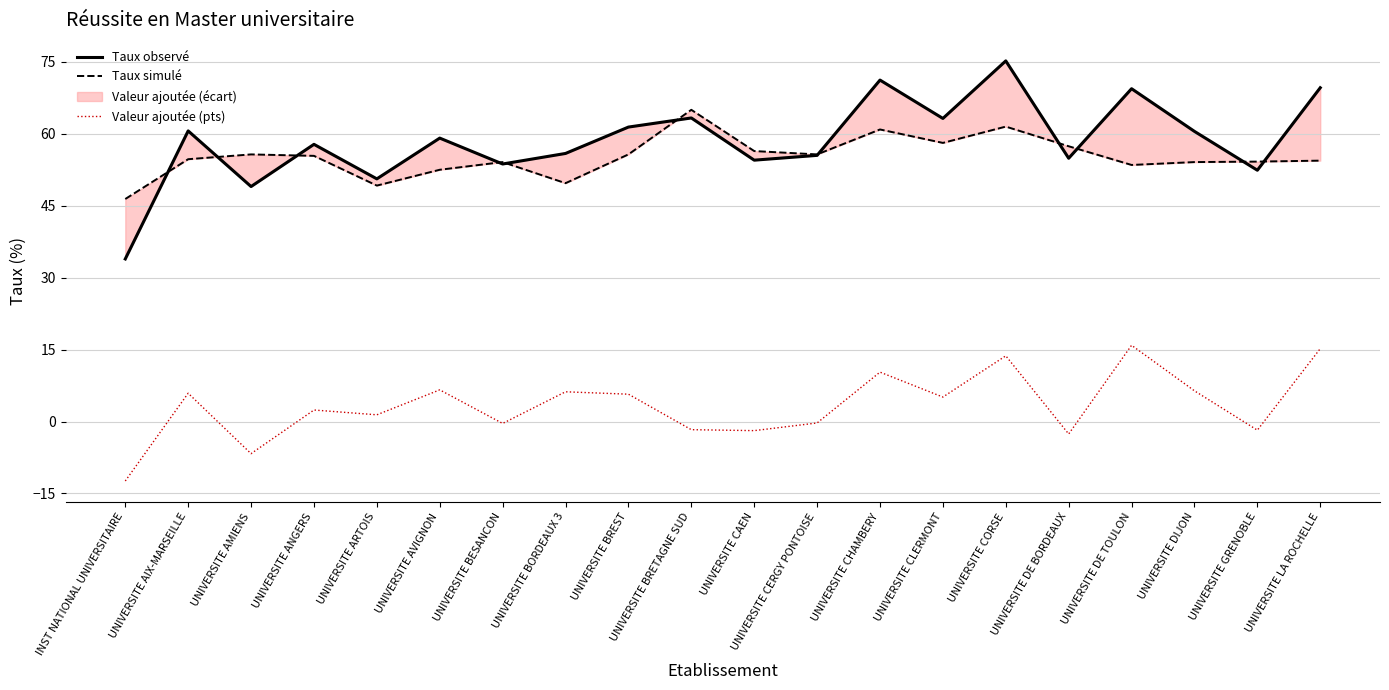

Reading left to right, transcribe all the data shown in this chart.

Taux observé: INST NATIONAL UNIVERSITAIRE=33.9	UNIVERSITE AIX-MARSEILLE=60.6	UNIVERSITE AMIENS=49.0	UNIVERSITE ANGERS=57.8	UNIVERSITE ARTOIS=50.6	UNIVERSITE AVIGNON=59.1	UNIVERSITE BESANCON=53.7	UNIVERSITE BORDEAUX 3=55.9	UNIVERSITE BREST=61.4	UNIVERSITE BRETAGNE SUD=63.3	UNIVERSITE CAEN=54.5	UNIVERSITE CERGY PONTOISE=55.5	UNIVERSITE CHAMBERY=71.2	UNIVERSITE CLERMONT=63.2	UNIVERSITE CORSE=75.2	UNIVERSITE DE BORDEAUX=54.9	UNIVERSITE DE TOULON=69.4	UNIVERSITE DIJON=60.5	UNIVERSITE GRENOBLE=52.4	UNIVERSITE LA ROCHELLE=69.6
Taux simulé: INST NATIONAL UNIVERSITAIRE=46.4	UNIVERSITE AIX-MARSEILLE=54.7	UNIVERSITE AMIENS=55.7	UNIVERSITE ANGERS=55.4	UNIVERSITE ARTOIS=49.2	UNIVERSITE AVIGNON=52.5	UNIVERSITE BESANCON=54.1	UNIVERSITE BORDEAUX 3=49.7	UNIVERSITE BREST=55.7	UNIVERSITE BRETAGNE SUD=65.0	UNIVERSITE CAEN=56.4	UNIVERSITE CERGY PONTOISE=55.7	UNIVERSITE CHAMBERY=60.9	UNIVERSITE CLERMONT=58.1	UNIVERSITE CORSE=61.5	UNIVERSITE DE BORDEAUX=57.4	UNIVERSITE DE TOULON=53.5	UNIVERSITE DIJON=54.1	UNIVERSITE GRENOBLE=54.2	UNIVERSITE LA ROCHELLE=54.4
Valeur ajoutée (pts): INST NATIONAL UNIVERSITAIRE=-12.4	UNIVERSITE AIX-MARSEILLE=5.9	UNIVERSITE AMIENS=-6.7	UNIVERSITE ANGERS=2.4	UNIVERSITE ARTOIS=1.4	UNIVERSITE AVIGNON=6.6	UNIVERSITE BESANCON=-0.4	UNIVERSITE BORDEAUX 3=6.2	UNIVERSITE BREST=5.7	UNIVERSITE BRETAGNE SUD=-1.7	UNIVERSITE CAEN=-1.9	UNIVERSITE CERGY PONTOISE=-0.3	UNIVERSITE CHAMBERY=10.3	UNIVERSITE CLERMONT=5.1	UNIVERSITE CORSE=13.7	UNIVERSITE DE BORDEAUX=-2.6	UNIVERSITE DE TOULON=15.9	UNIVERSITE DIJON=6.4	UNIVERSITE GRENOBLE=-1.8	UNIVERSITE LA ROCHELLE=15.2